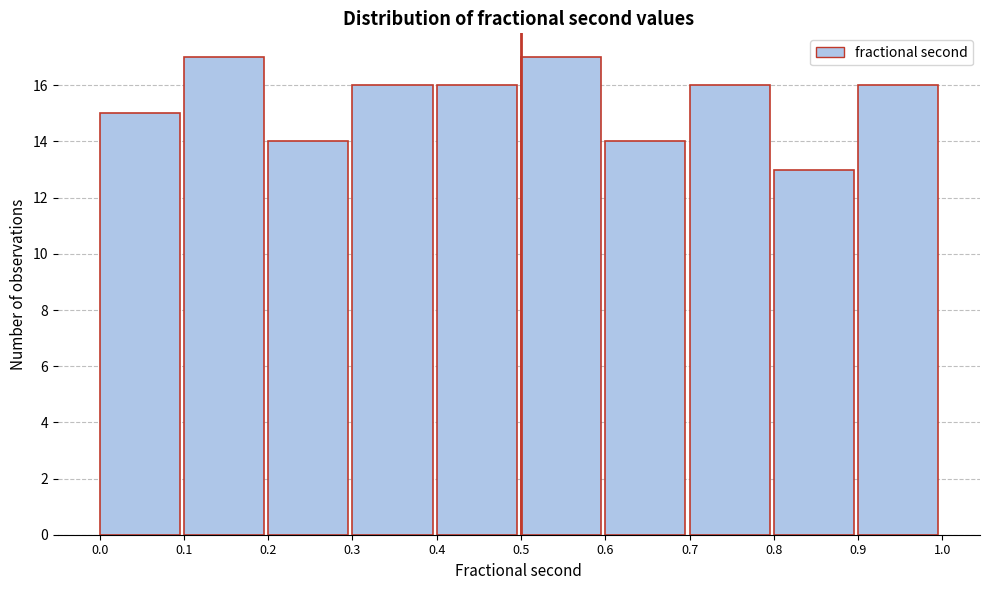

Reading left to right, transcribe this chart: for each bar, give the range it covers on the x-axis and its height. The values are not printed on the chart, so give them approximately, as read against the axis.

0.0 to 0.1: 15
0.1 to 0.2: 17
0.2 to 0.3: 14
0.3 to 0.4: 16
0.4 to 0.5: 16
0.5 to 0.6: 17
0.6 to 0.7: 14
0.7 to 0.8: 16
0.8 to 0.9: 13
0.9 to 1.0: 16